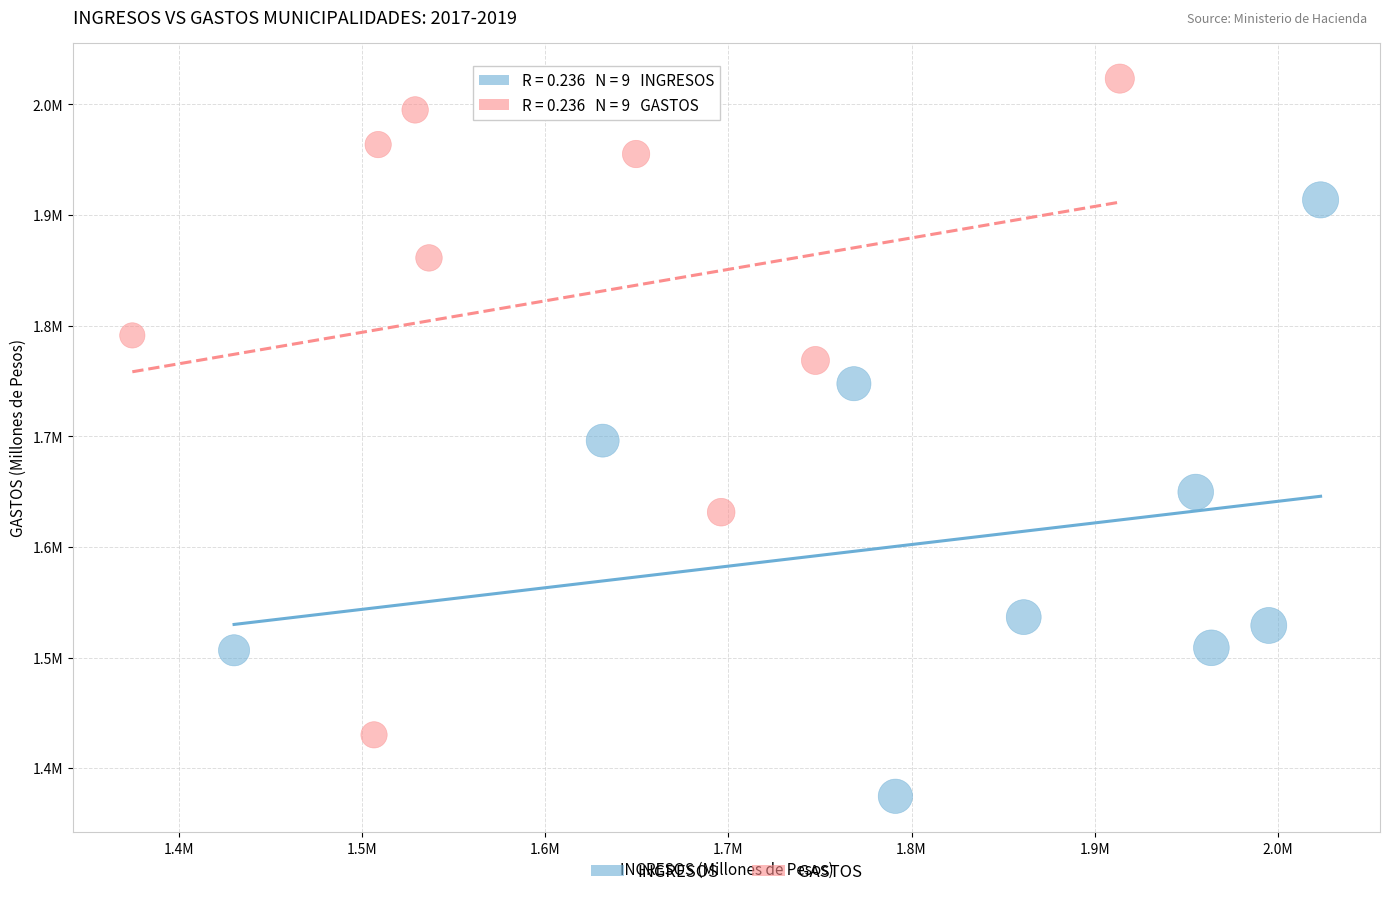

What are all the series names shown in the legend?

INGRESOS, GASTOS